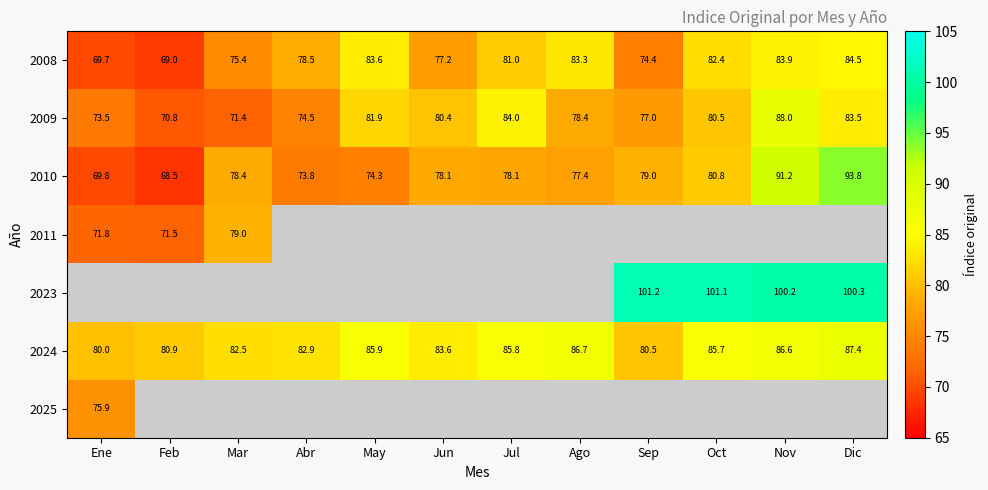

What is the highest value of the 2010 series?

93.8